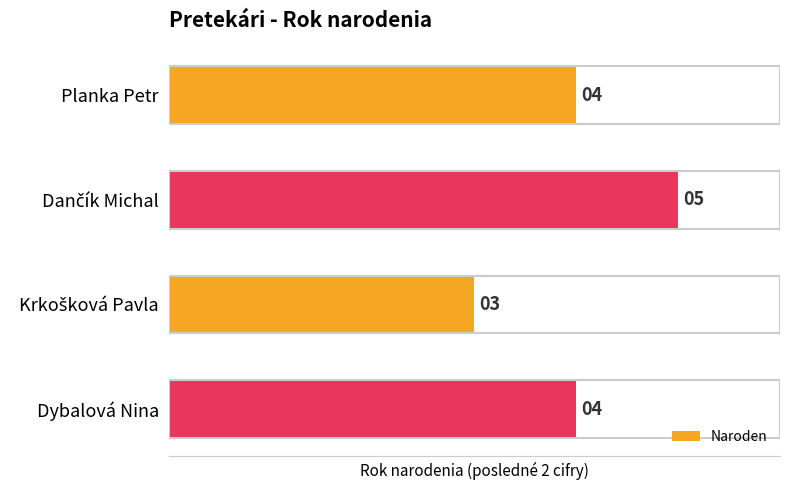

What is the ratio of the value at Planka Petr to the value at Dybalová Nina?

1.0